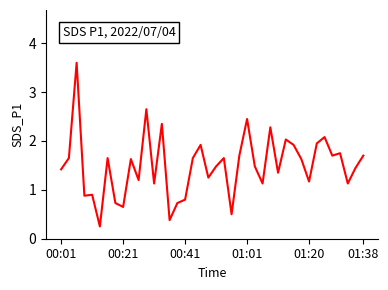

What is the greatest value displayed?

3.6